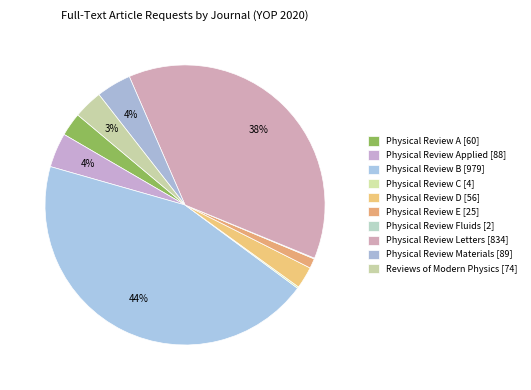

To the nearest percent, what is the difference between the largest and smallest slice percentages?

44%